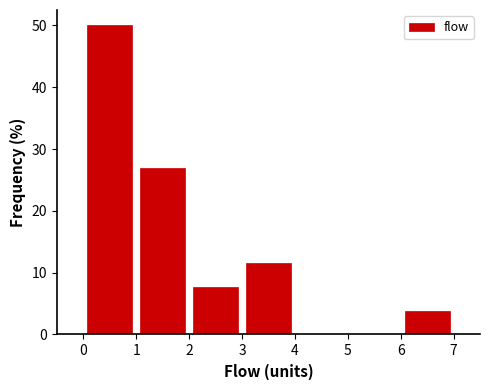

Which range on the x-axis has the tallest bar?

0 to 1